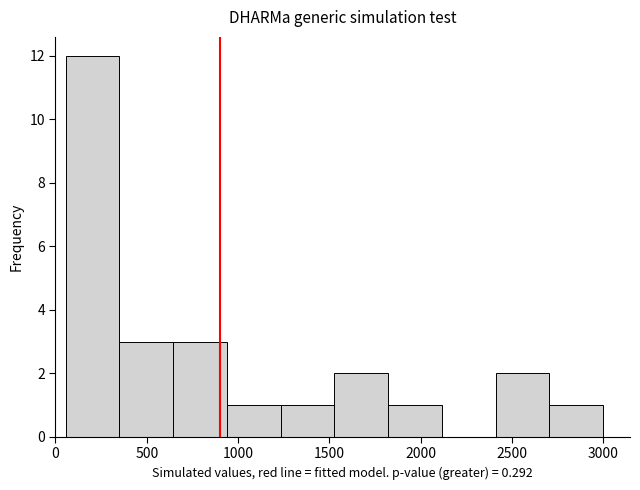

Reading left to right, list every bar in this chart as the range it spans on the x-axis followed by its height. Neither the bar edges nor the heights are printed on the chart, so give them approximately, as read against the axes.

50 to 350: 12
350 to 650: 3
650 to 950: 3
950 to 1250: 1
1250 to 1550: 1
1550 to 1800: 2
1800 to 2100: 1
2100 to 2400: 0
2400 to 2700: 2
2700 to 3000: 1